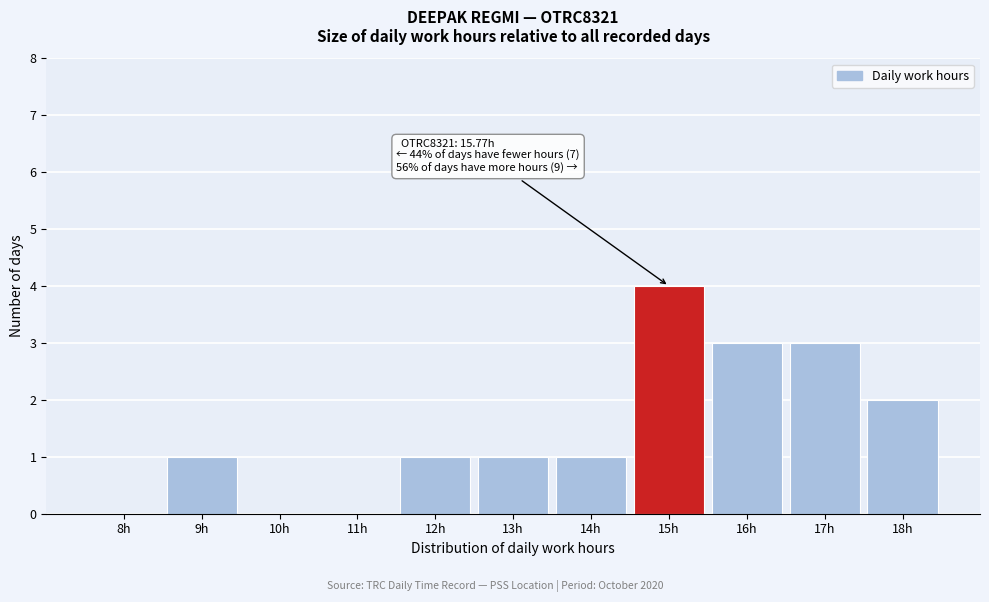

Reading left to right, what are all the values shown in this chart?

8h=0	9h=1	10h=0	11h=0	12h=1	13h=1	14h=1	15h=4	16h=3	17h=3	18h=2